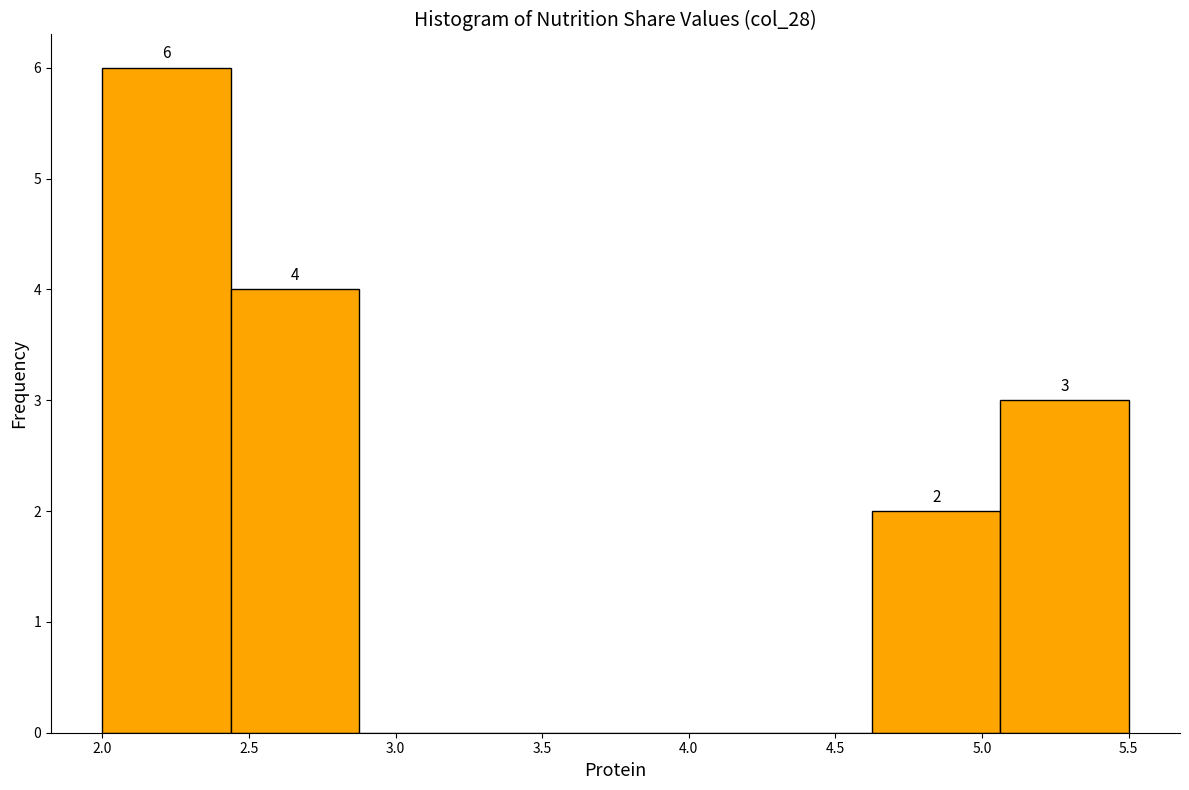

Which range on the x-axis has the tallest bar?

2.00 to 2.45